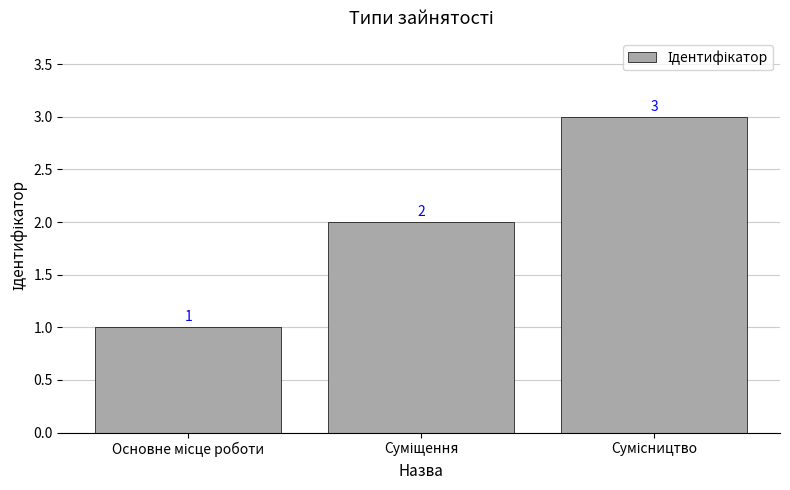

How many series are shown in this chart?

1